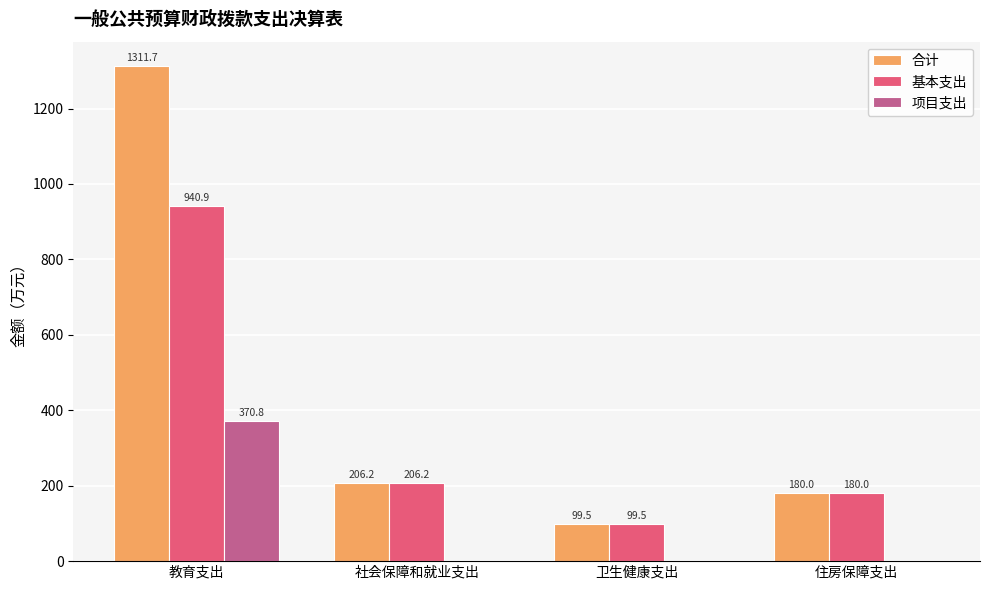

What is the maximum value shown in the chart?

1311.7